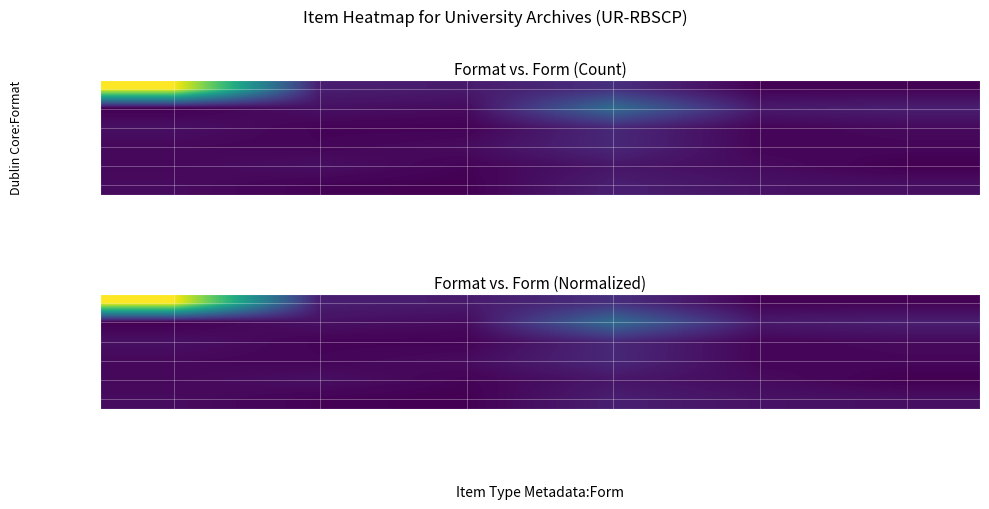

What is the difference between the (blank) values at Photographs and Plaques?

0.8